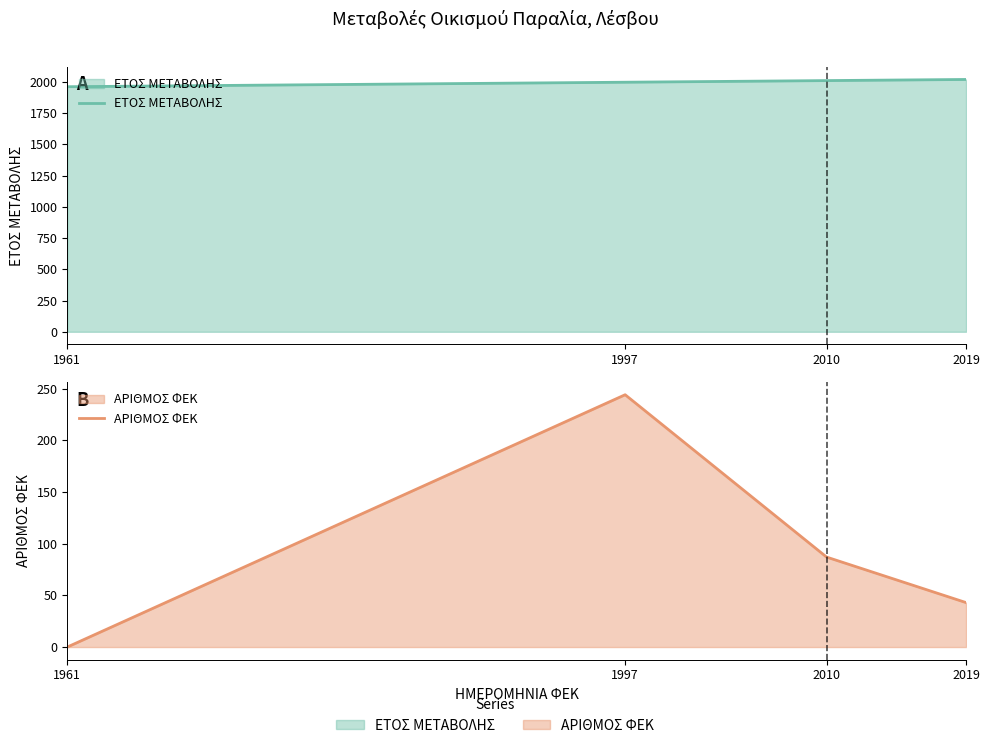

True or false: ΕΤΟΣ ΜΕΤΑΒΟΛΗΣ has more than 0 interior local peaks.

False